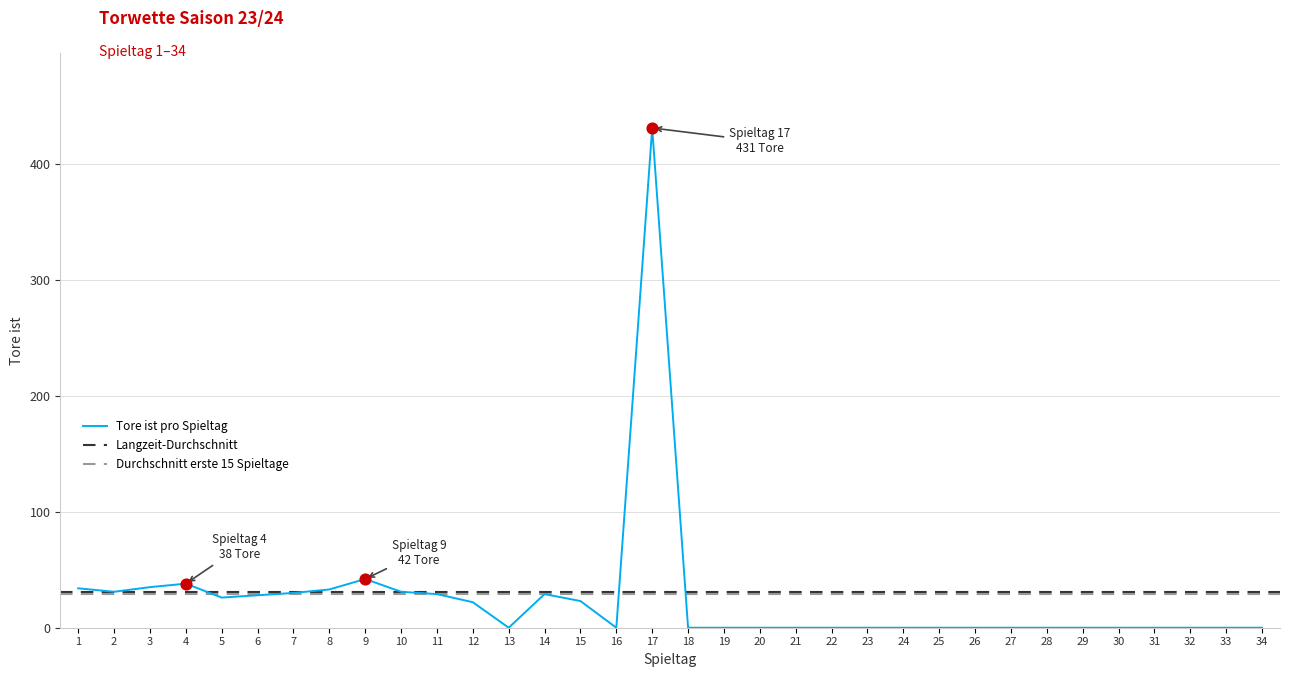

What is the change in value from 1 to 24?

-34